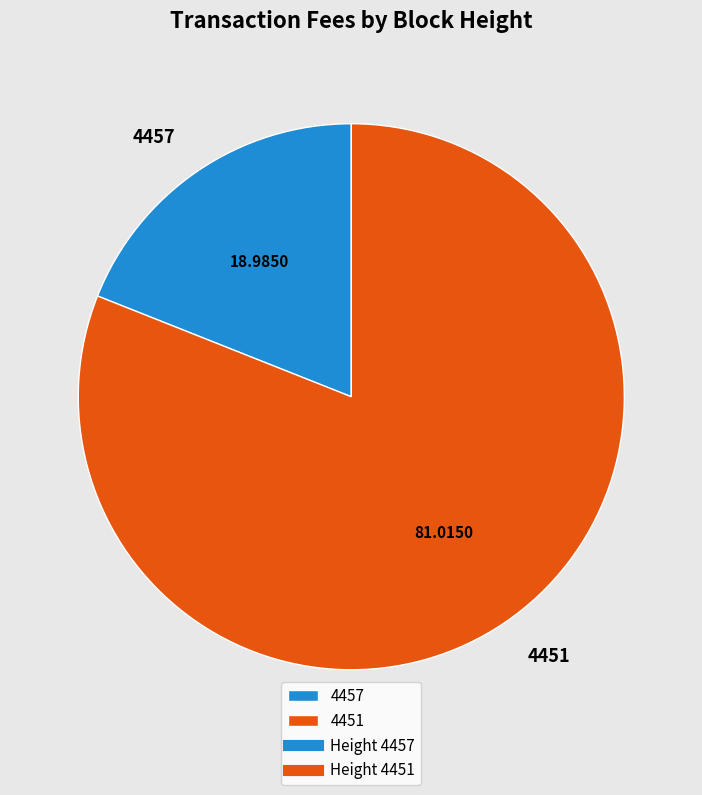

Rank the categories by value from lowest to highest.

4457, 4451